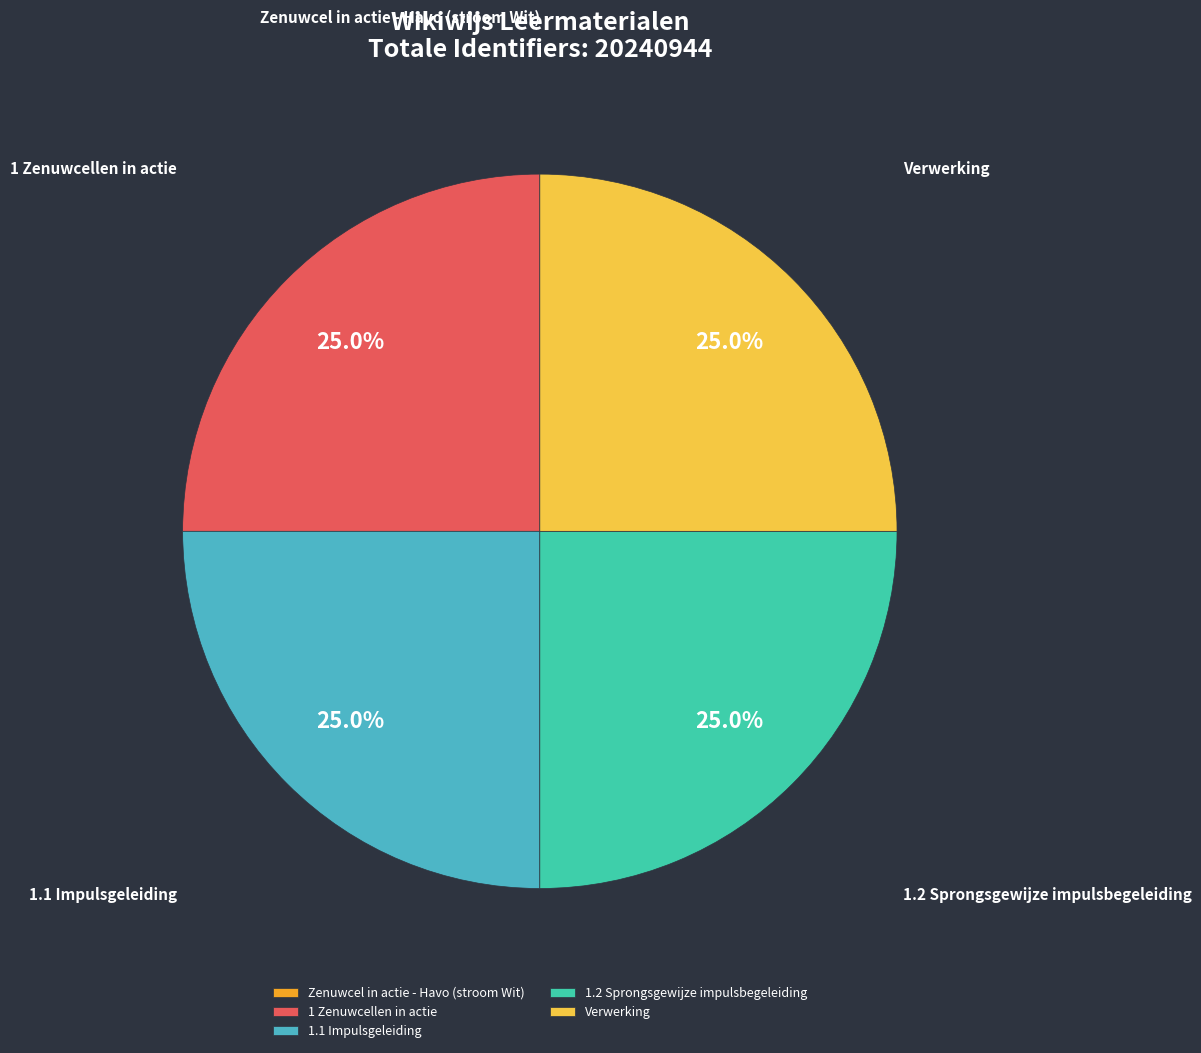

Does any single category account for the majority?

No